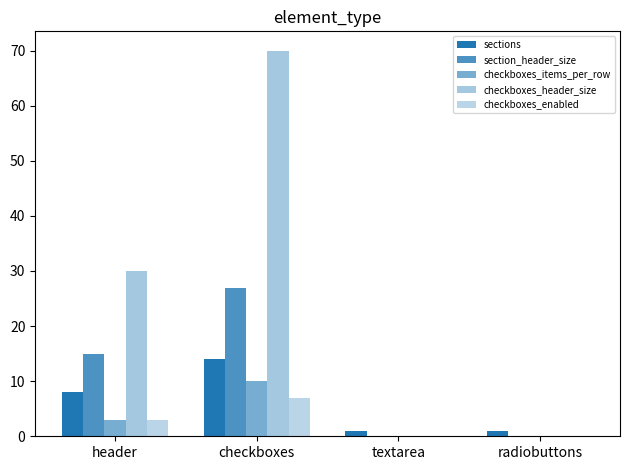

Are the bars horizontal?

No